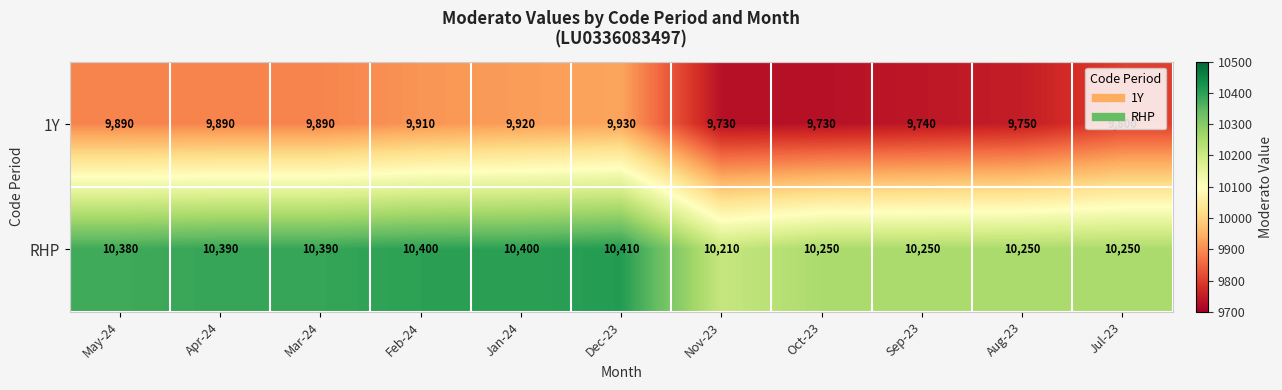

At Feb-24, list the series in order from largest to smallest.

RHP, 1Y